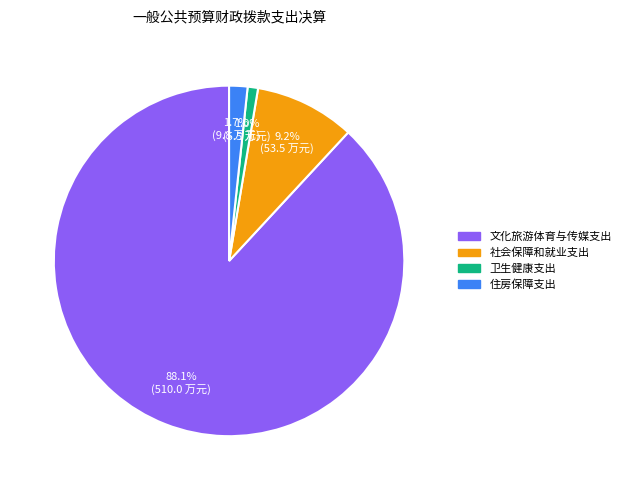

Which has a higher value, 住房保障支出 or 文化旅游体育与传媒支出?

文化旅游体育与传媒支出